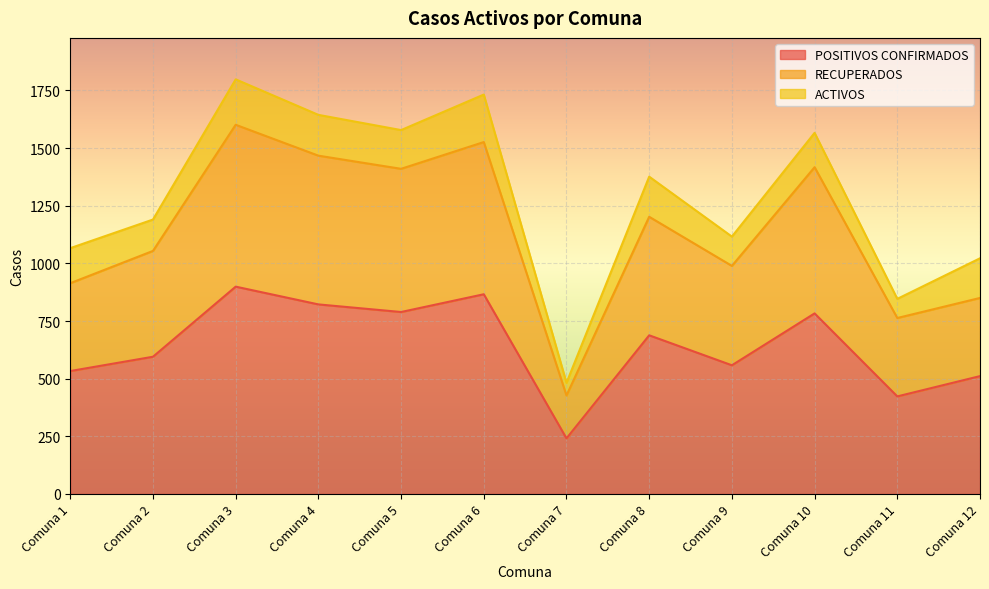

Which has a higher value, Comuna 6 or Comuna 12?

Comuna 6